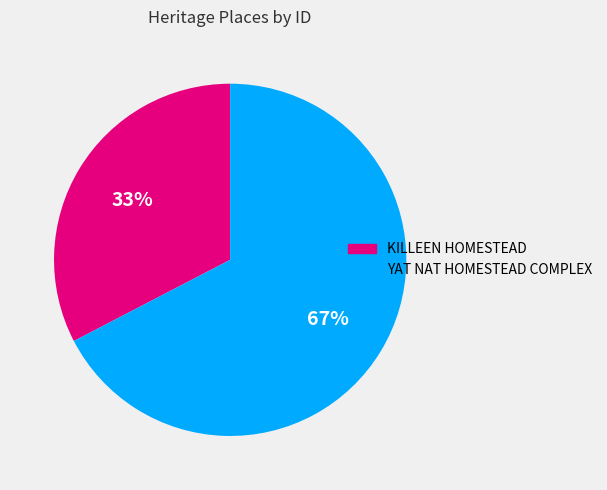

What percentage is the KILLEEN HOMESTEAD slice, to the nearest percent?

33%